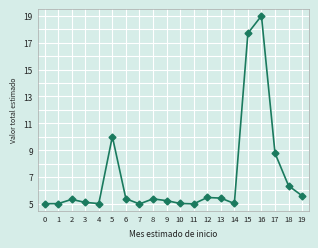

True or false: the data has more than 1 interior local peaks.

True